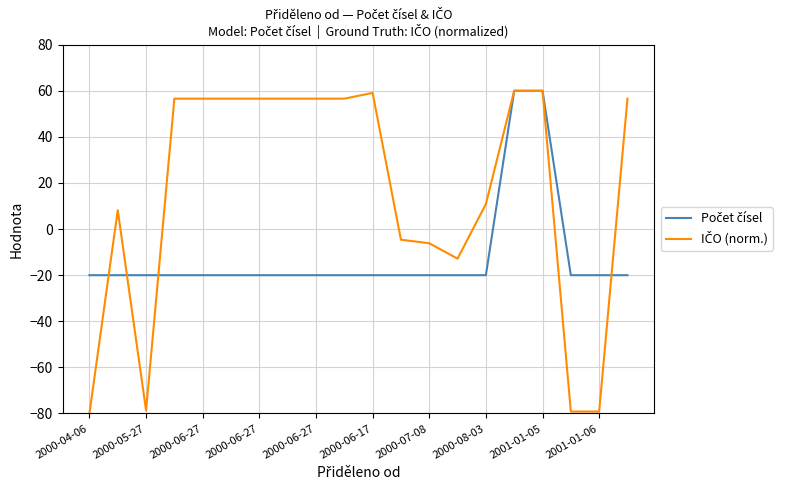

What is the greatest value displayed?

60.0